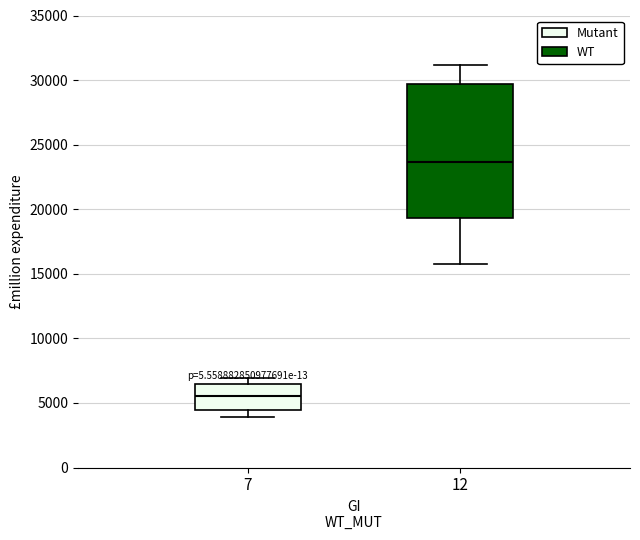

Comparing the boxes themselves (not the whiskers), which one is the tallest?

12